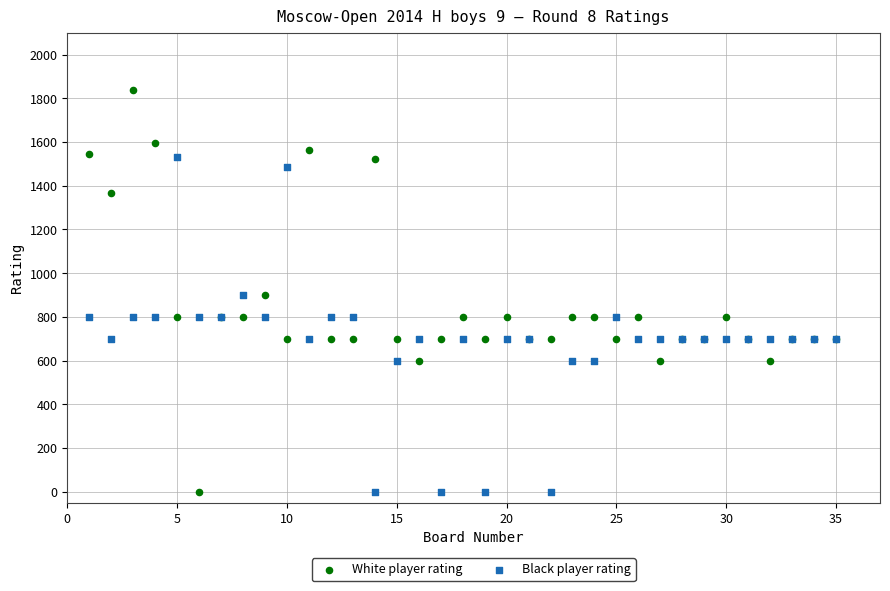

Which series reaches the maximum Y coordinate?

White player rating